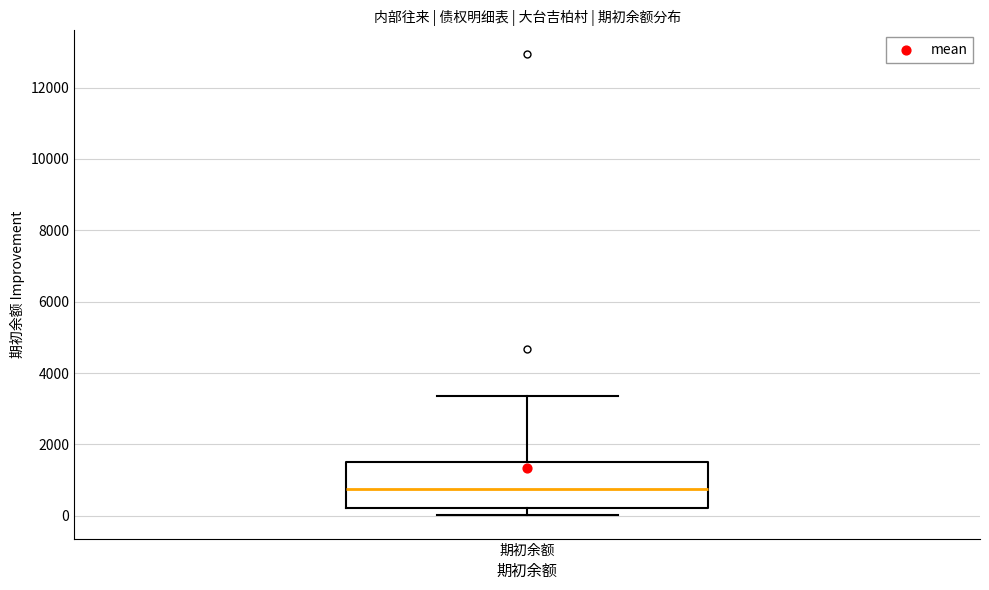

Transcribe this box plot: give where the median line is, the range the box spans, and where the two whiskers end, as read against the y-axis. The values are not printed on the chart, so give them approximately, as read against the axis.

median 800, box 200 to 1600, whiskers 0 to 3400